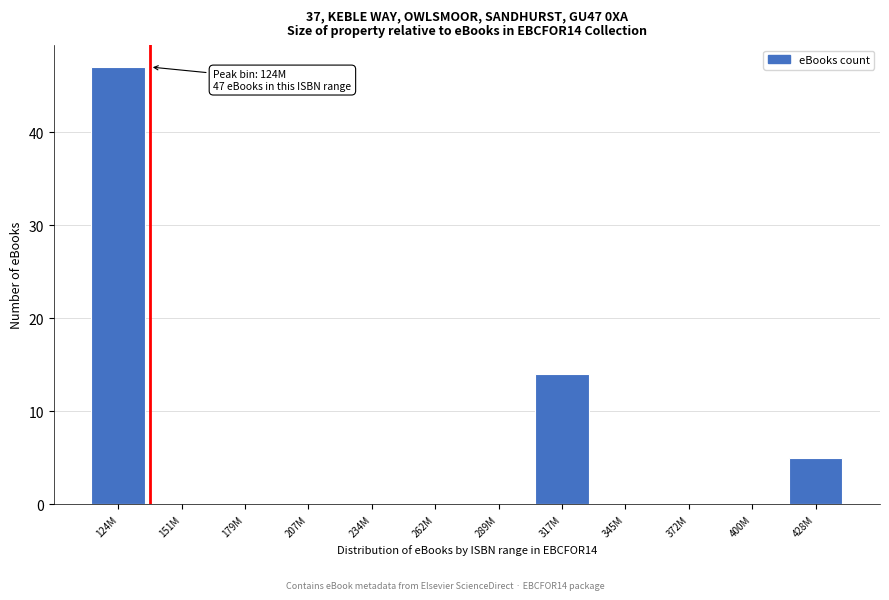

Reading left to right, extract all data points from this chart.

124M=47	151M=0	179M=0	207M=0	234M=0	262M=0	289M=0	317M=14	345M=0	372M=0	400M=0	428M=5